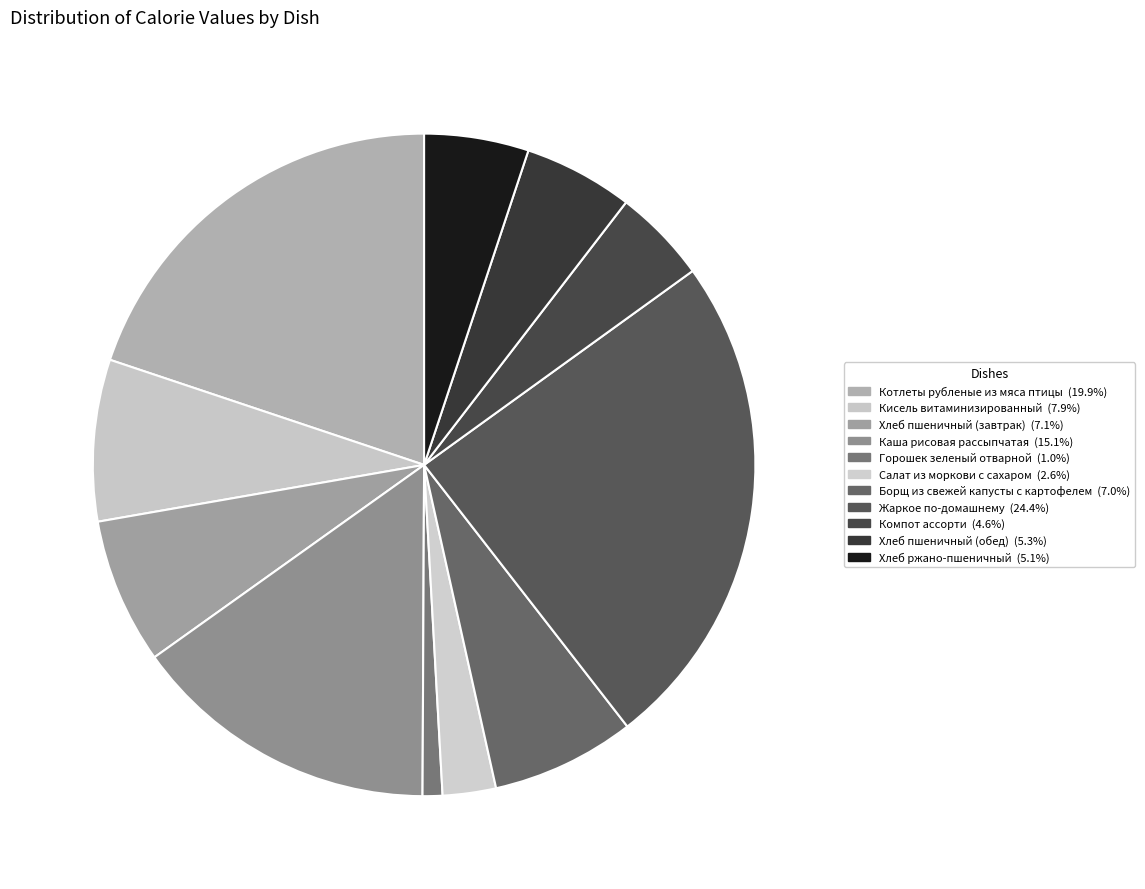

True or false: Горошек зеленый отварной accounts for 1% of the total.

True